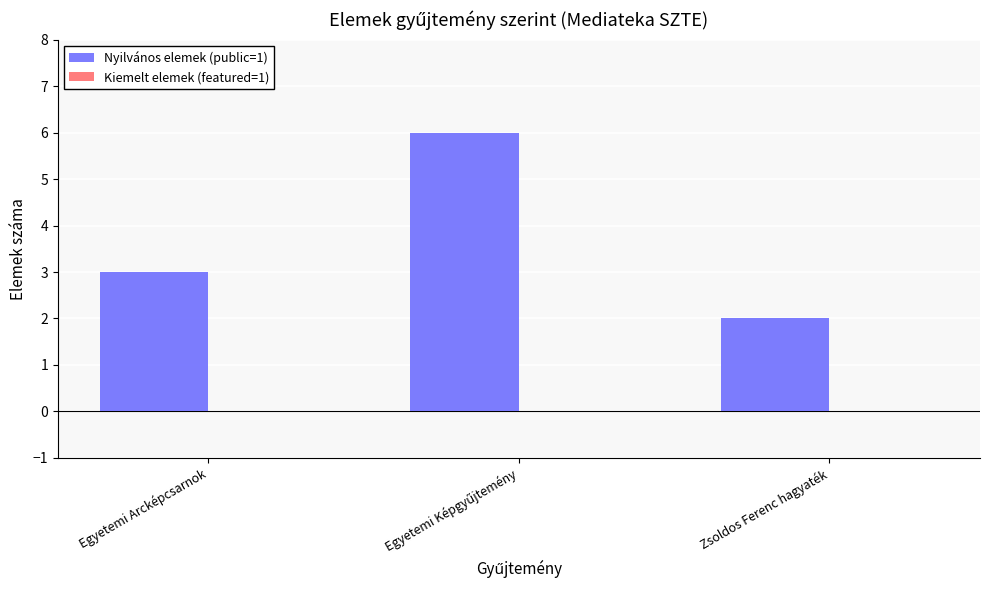

Which has a higher value, Zsoldos Ferenc hagyaték or Egyetemi Arcképcsarnok?

Egyetemi Arcképcsarnok